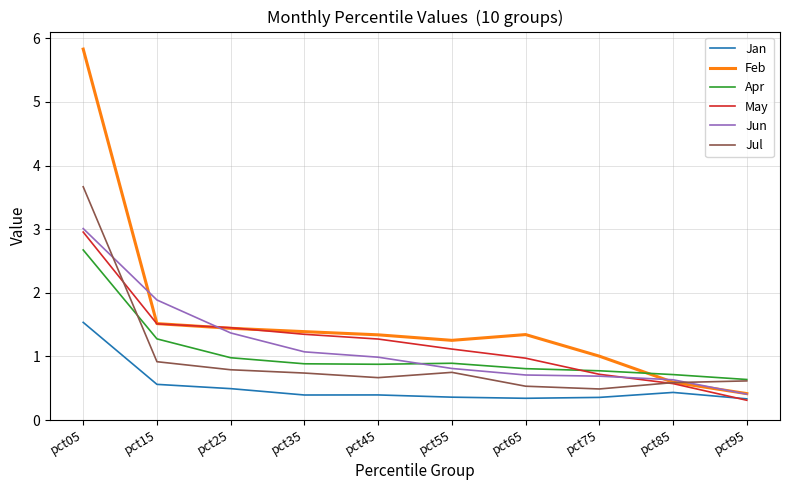

Which series has the largest range (max minus min)?

Feb